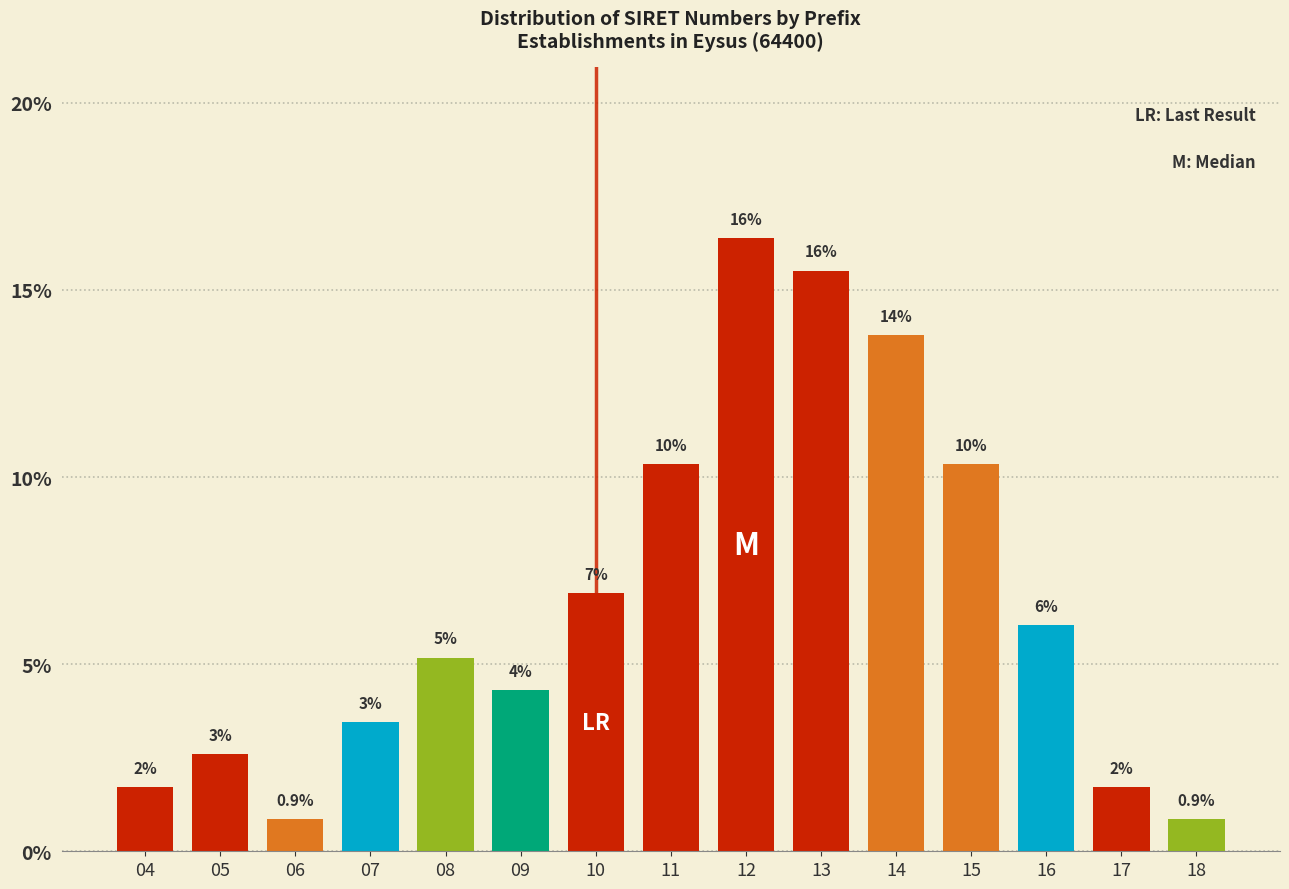

How many bars are there in total?

15